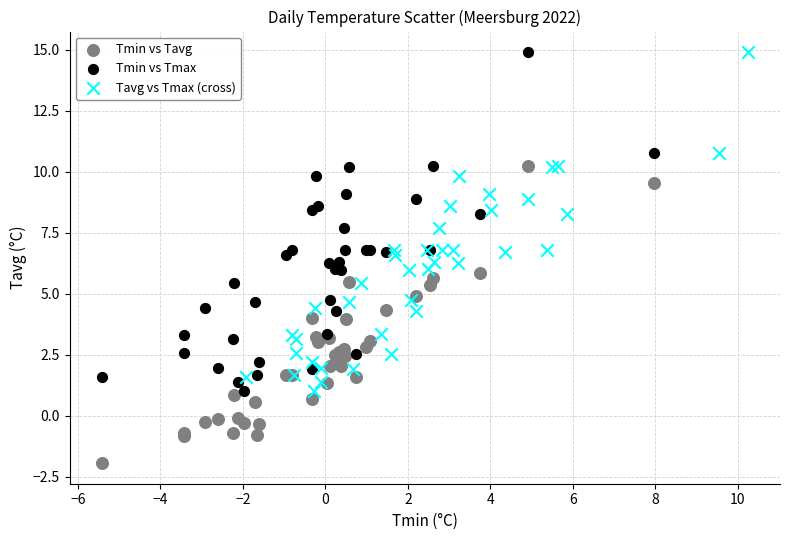

What are all the series names shown in the legend?

Tmin vs Tavg, Tmin vs Tmax, Tavg vs Tmax (cross)